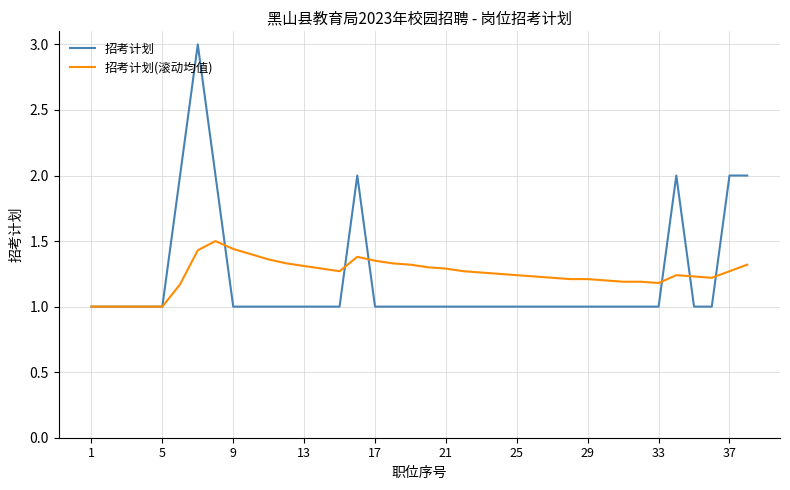

True or false: 招考计划(滚动均值) and 招考计划 cross at least once.

True